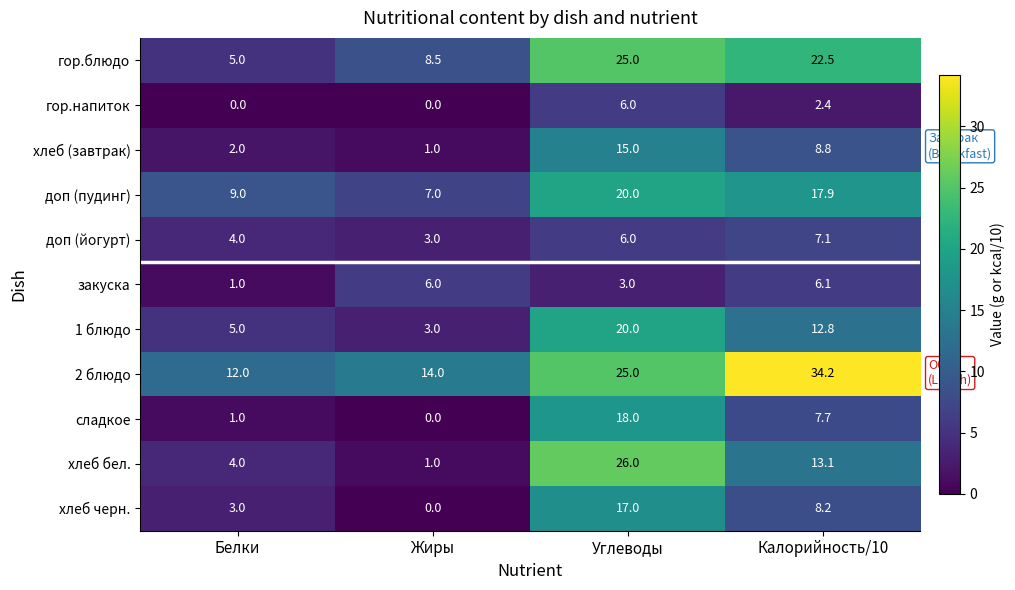

Which label corresponds to the largest value in the chart?

Калорийность/10